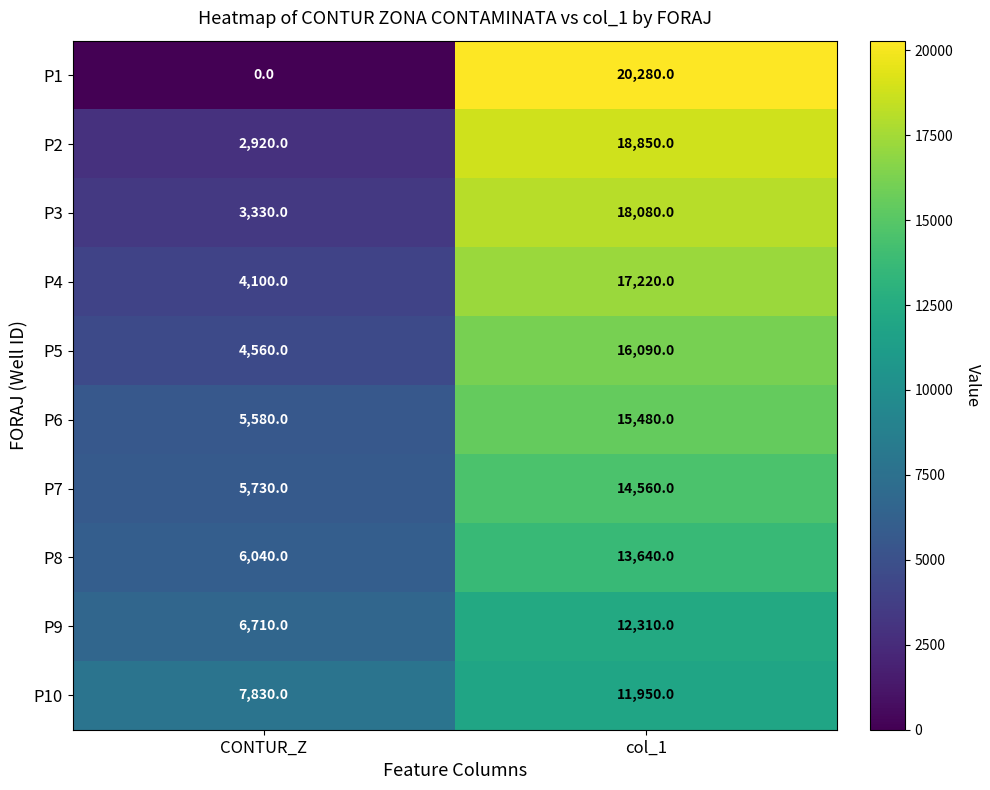

What is the sum of all P1 values?

20280